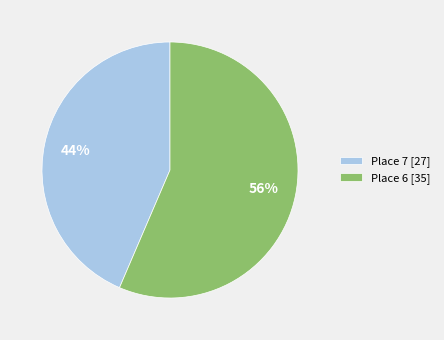

What percentage is the Place 6 slice, to the nearest percent?

56%